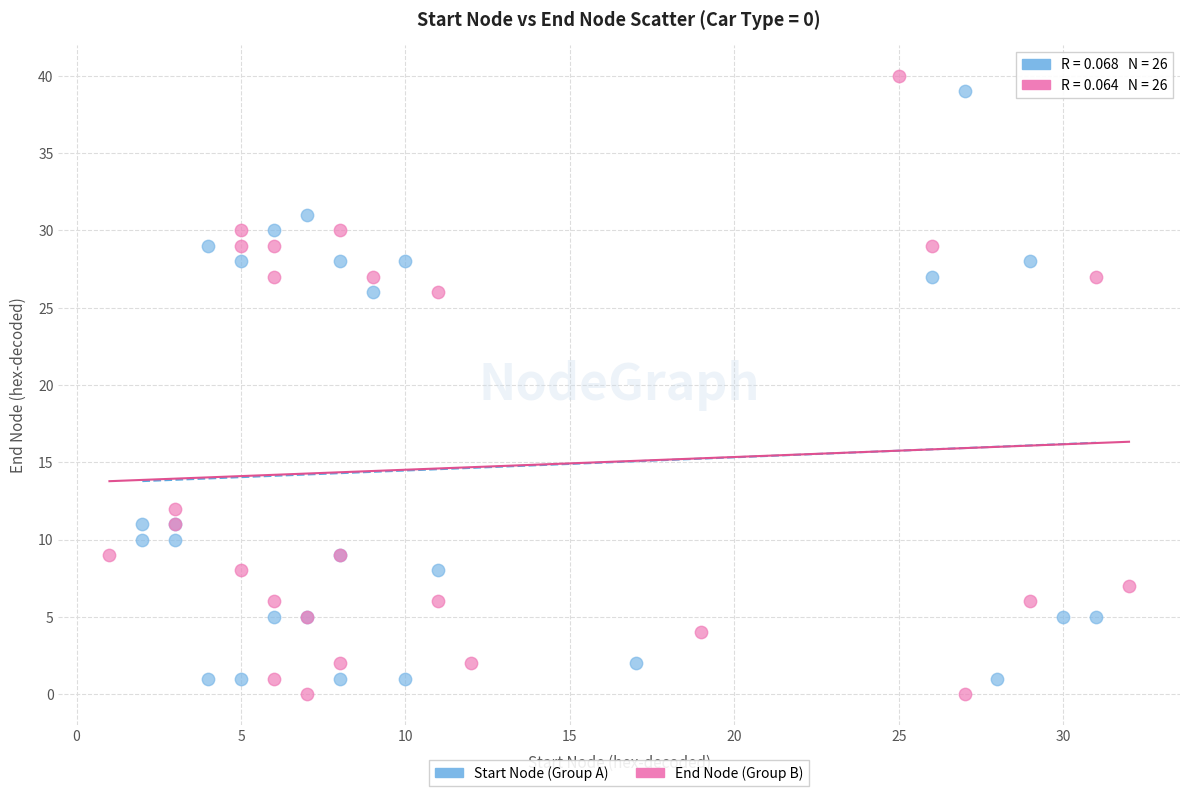

Which series has the widest spread of Y values?

End Node (Group B)